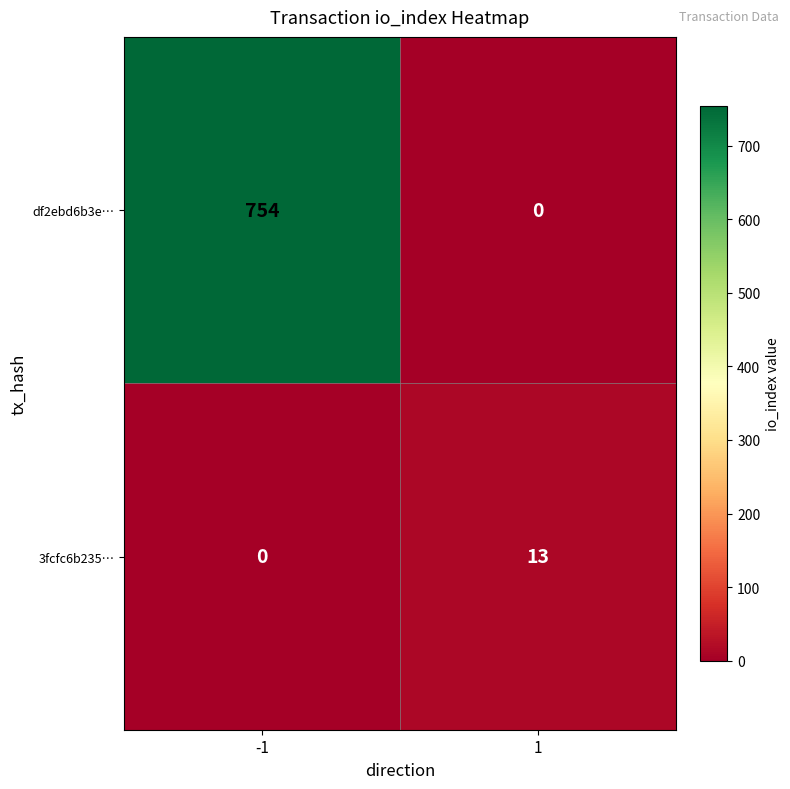

What is the maximum value shown in the chart?

754